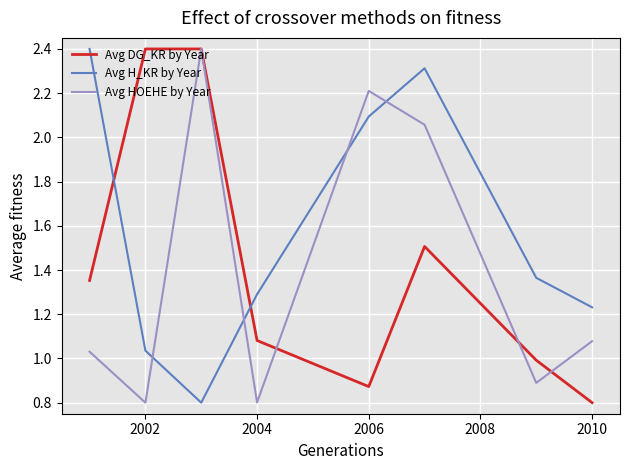

What is the sum of all Avg DG_KR by Year values?

11.4